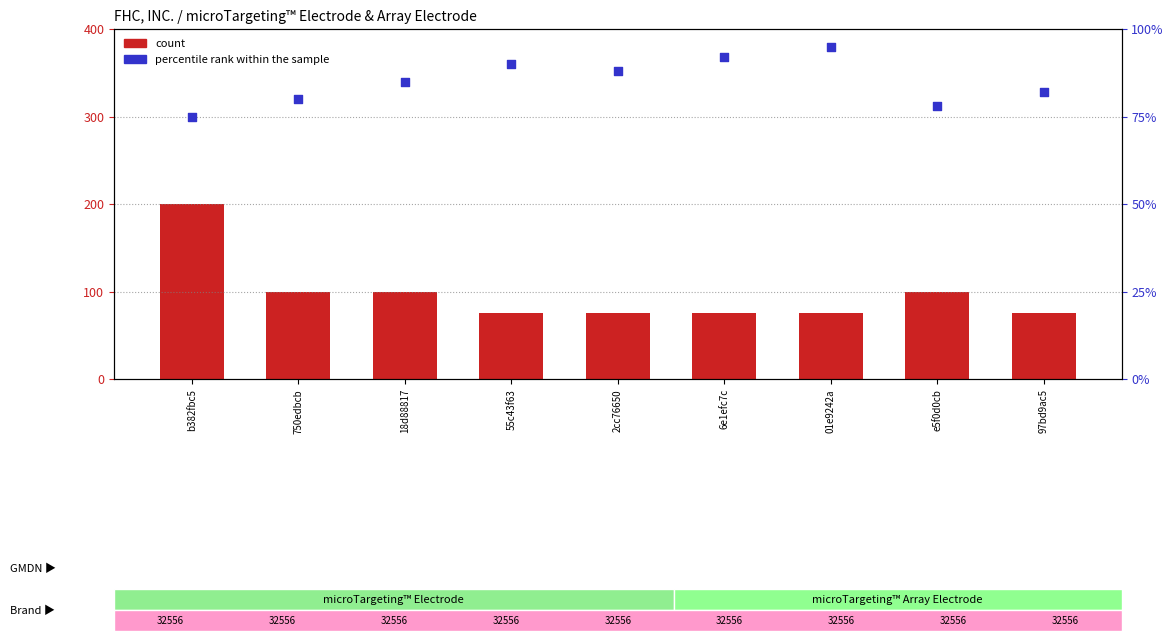

Which series has the largest total across all categories?

count